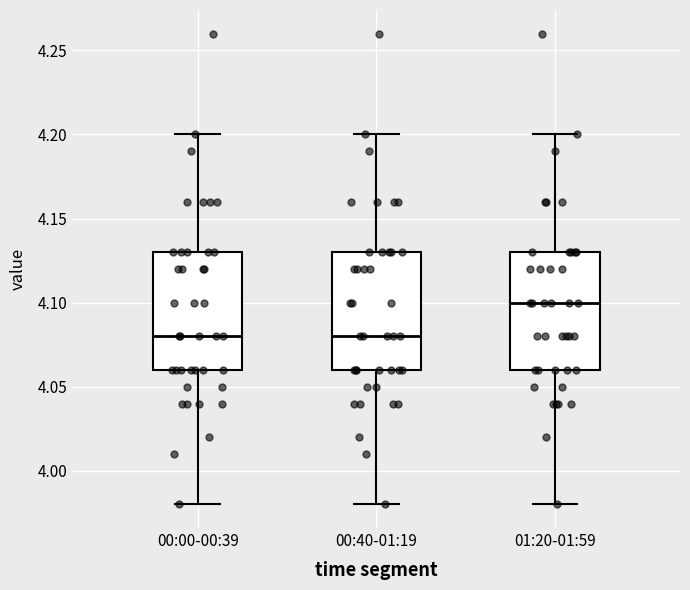

Where does the median line of the box for 00:40-01:19 sit on the y-axis? The values are not printed on the chart, so give them approximately, as read against the axis.

4.08